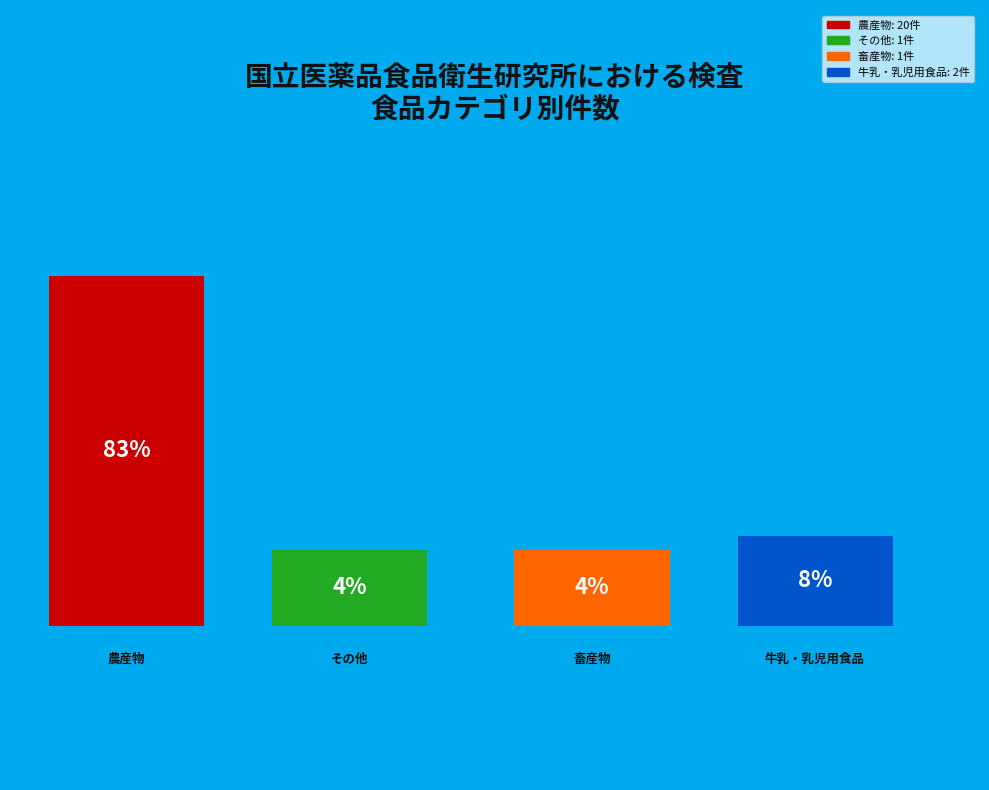

To the nearest percent, what portion does 畜産物 represent?

4%